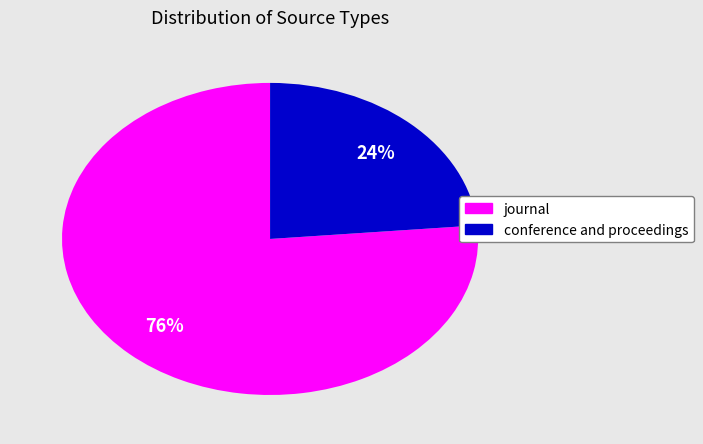

Which slice is the smallest?

conference and proceedings